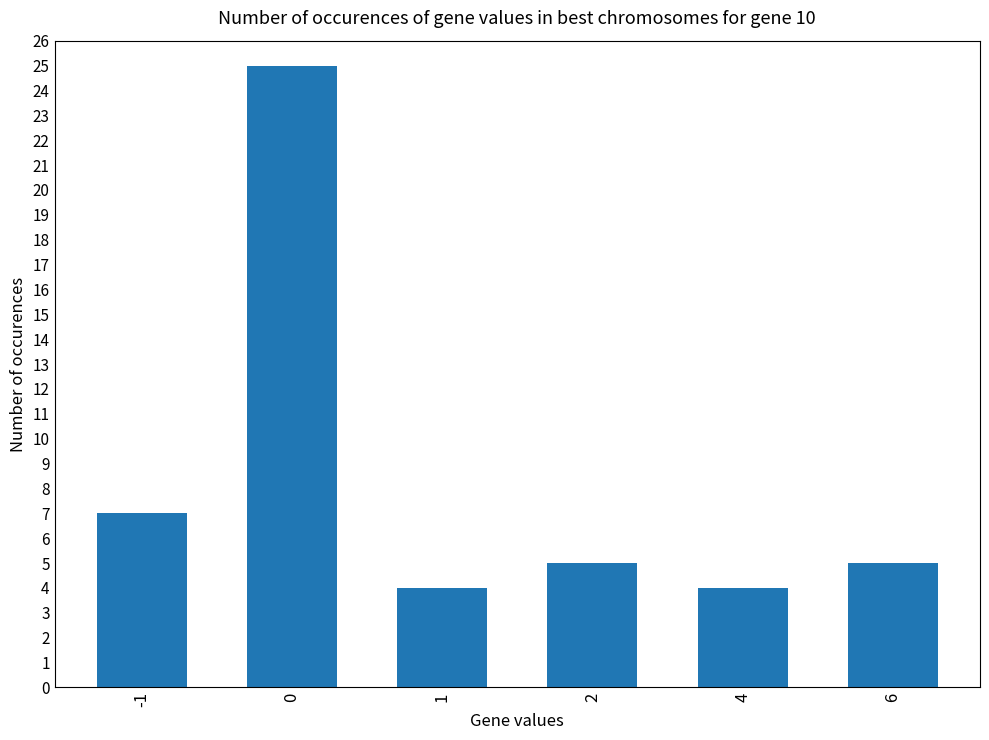

Is it true that the value at 4 is 4?

True